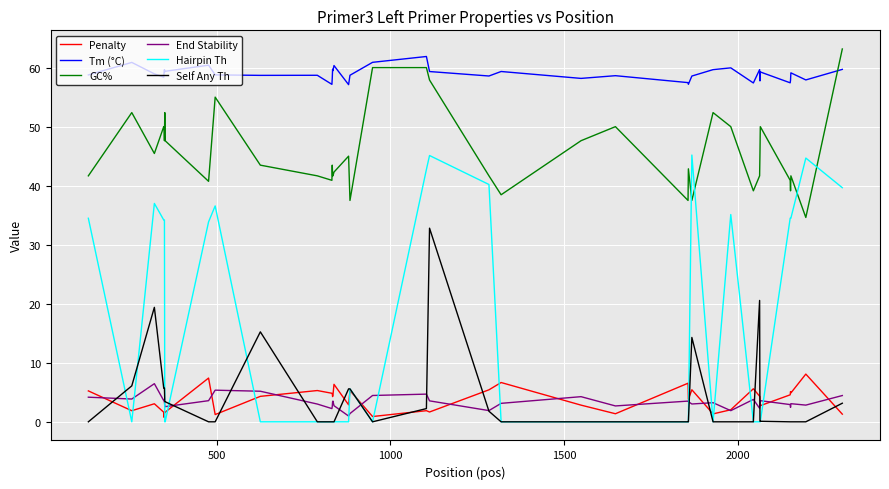

Which series has the largest total across all categories?

Tm (°C)